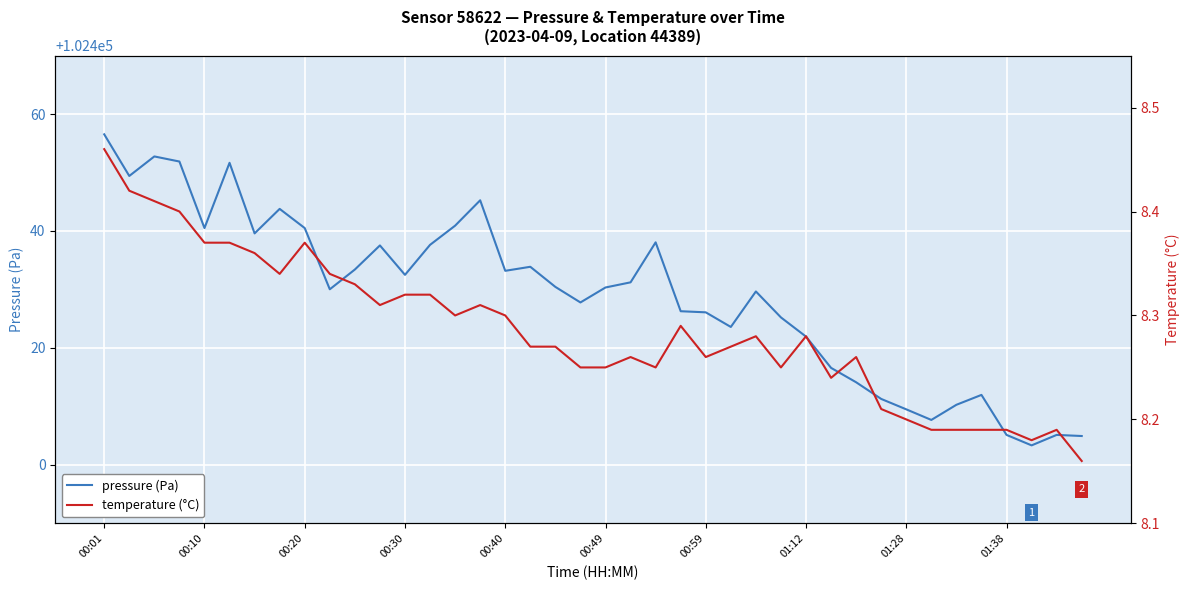

Which series has the largest total across all categories?

pressure (Pa)